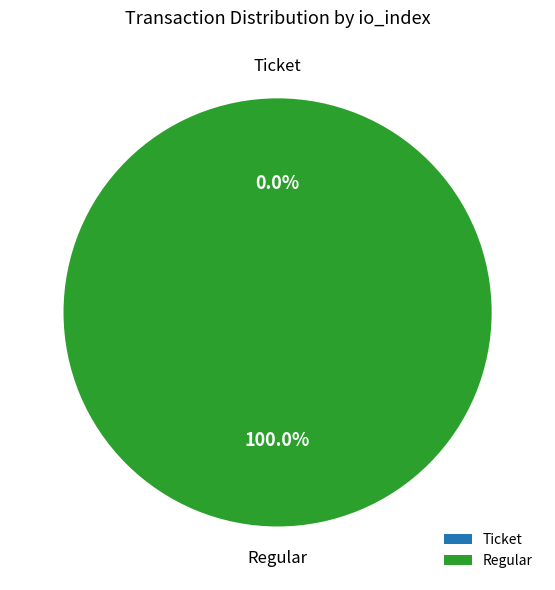

Which category has the biggest portion of the pie?

Regular (io_index=3)